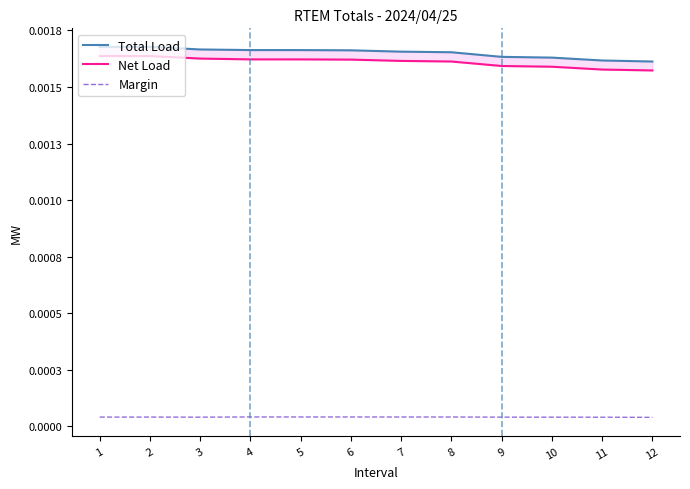

Rank the series by their maximum value, from highest to lowest.

Total Load, Net Load, Margin